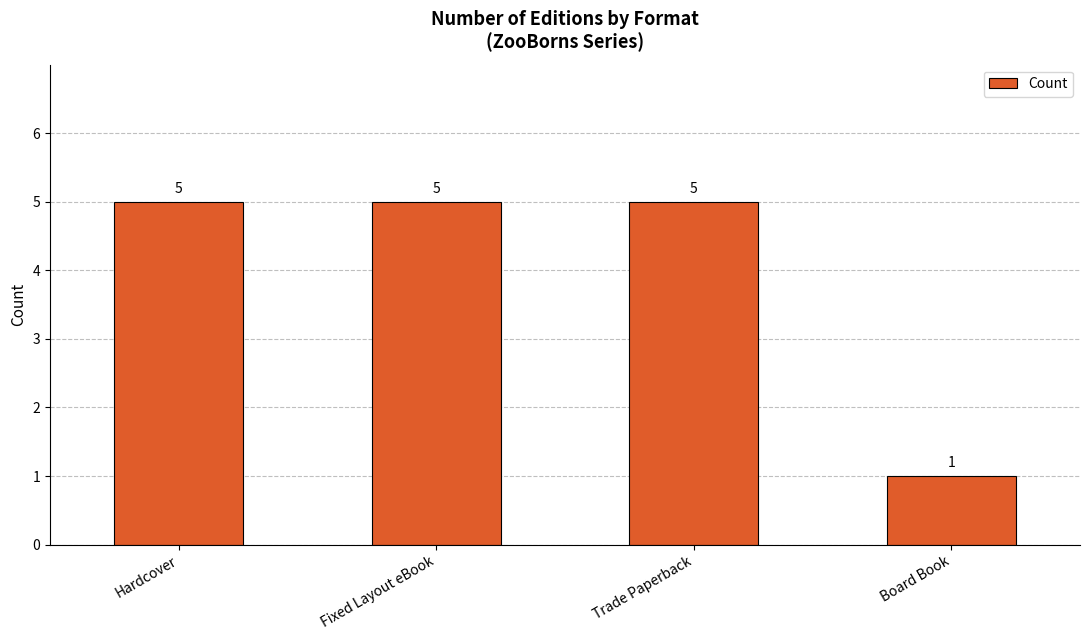

How many bars are there in total?

4